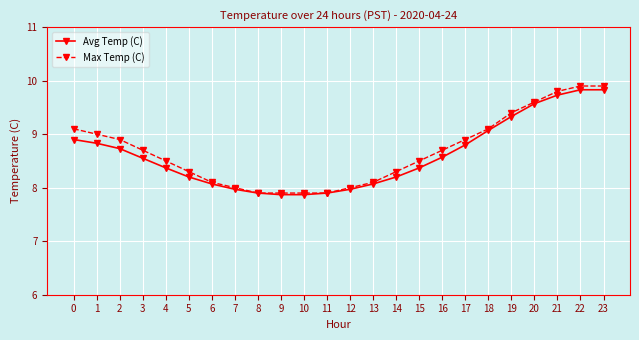

At 4, list the series in order from smallest to largest.

Avg Temp (C), Max Temp (C)